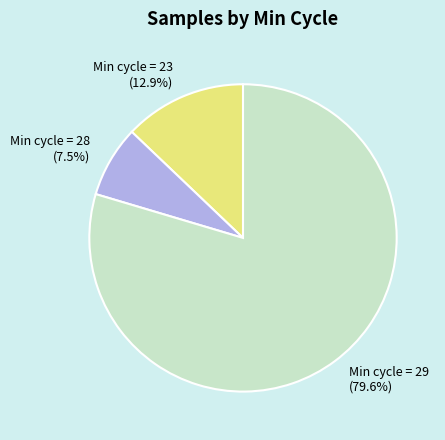

Approximately how many times larger is the value at Min cycle = 28 compared to Min cycle = 23?

0.6